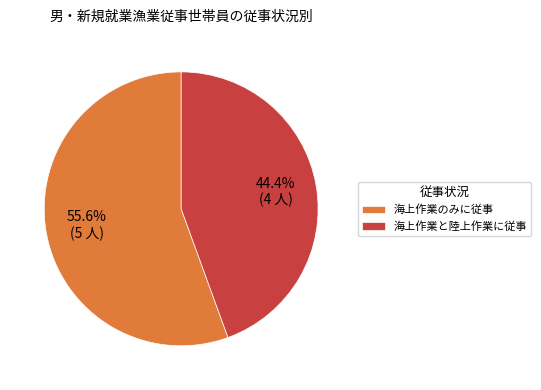

The 海上作業のみに従事 slice represents 42% of the pie. True or false?

False